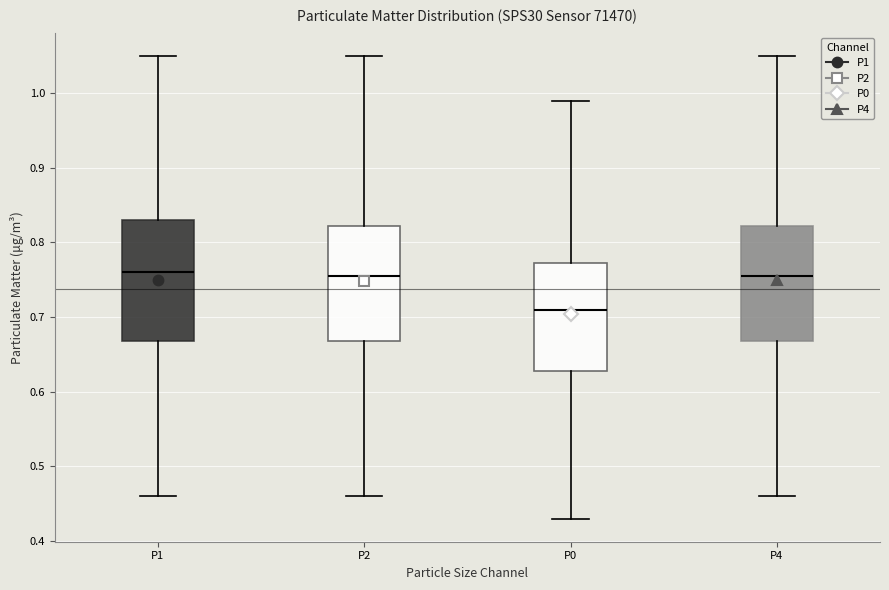

Reading left to right, transcribe this box plot: for each box, give where its median line is, the range the box spans, and where its two whiskers end, as read against the y-axis. The values are not printed on the chart, so give them approximately, as read against the axis.

P1: median 0.76, box 0.67 to 0.83, whiskers 0.46 to 1.05
P2: median 0.76, box 0.67 to 0.82, whiskers 0.46 to 1.05
P0: median 0.71, box 0.63 to 0.77, whiskers 0.43 to 0.99
P4: median 0.76, box 0.67 to 0.82, whiskers 0.46 to 1.05